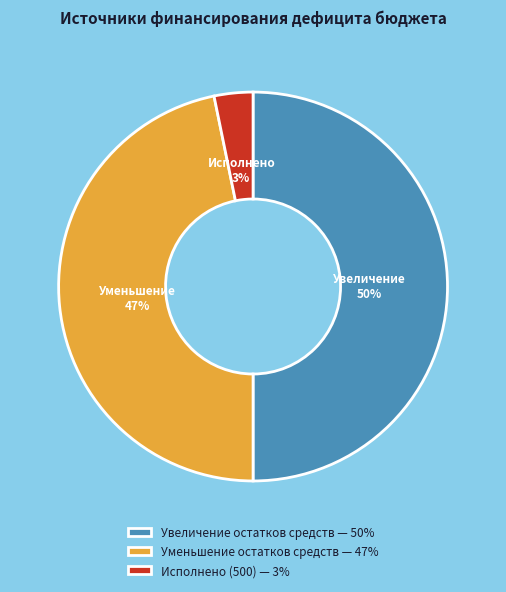

Between Увеличение остатков средств — 50% and Исполнено (500) — 3%, which is larger?

Увеличение остатков средств — 50%